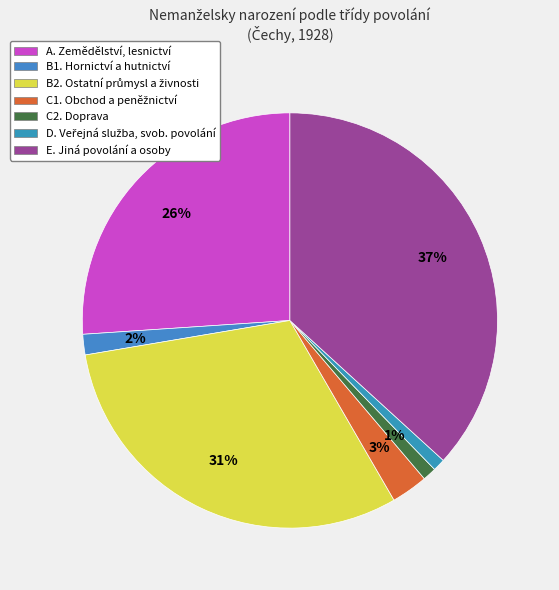

To the nearest percent, what is the difference between the C1. Obchod a peněžnictví and D. Veřejná služba, svob. povolání slice percentages?

2%